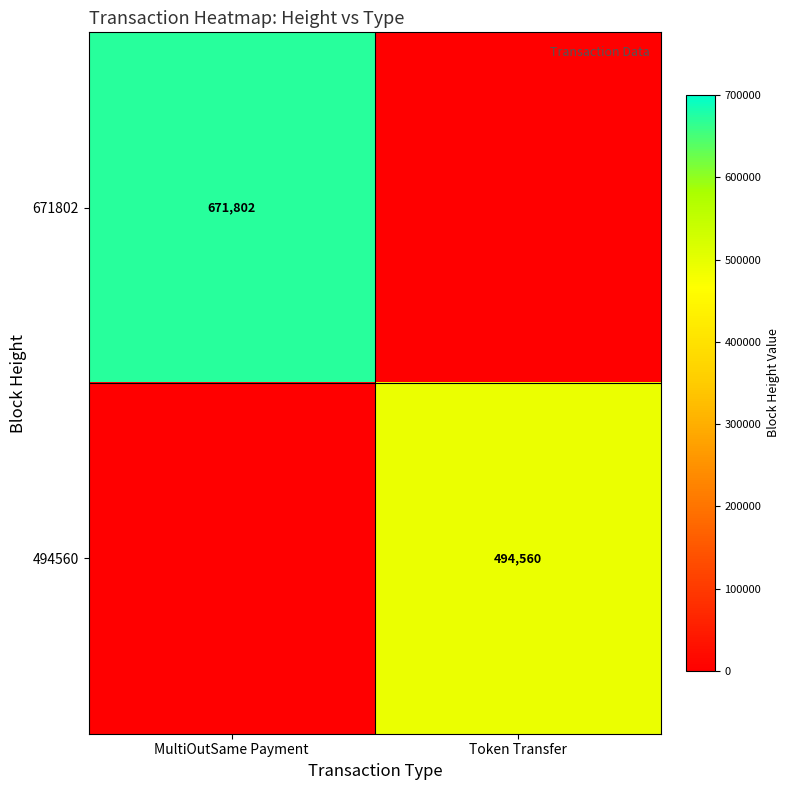

Is the value of 671802 at MultiOutSame Payment greater than the value of 494560 at Token Transfer?

Yes